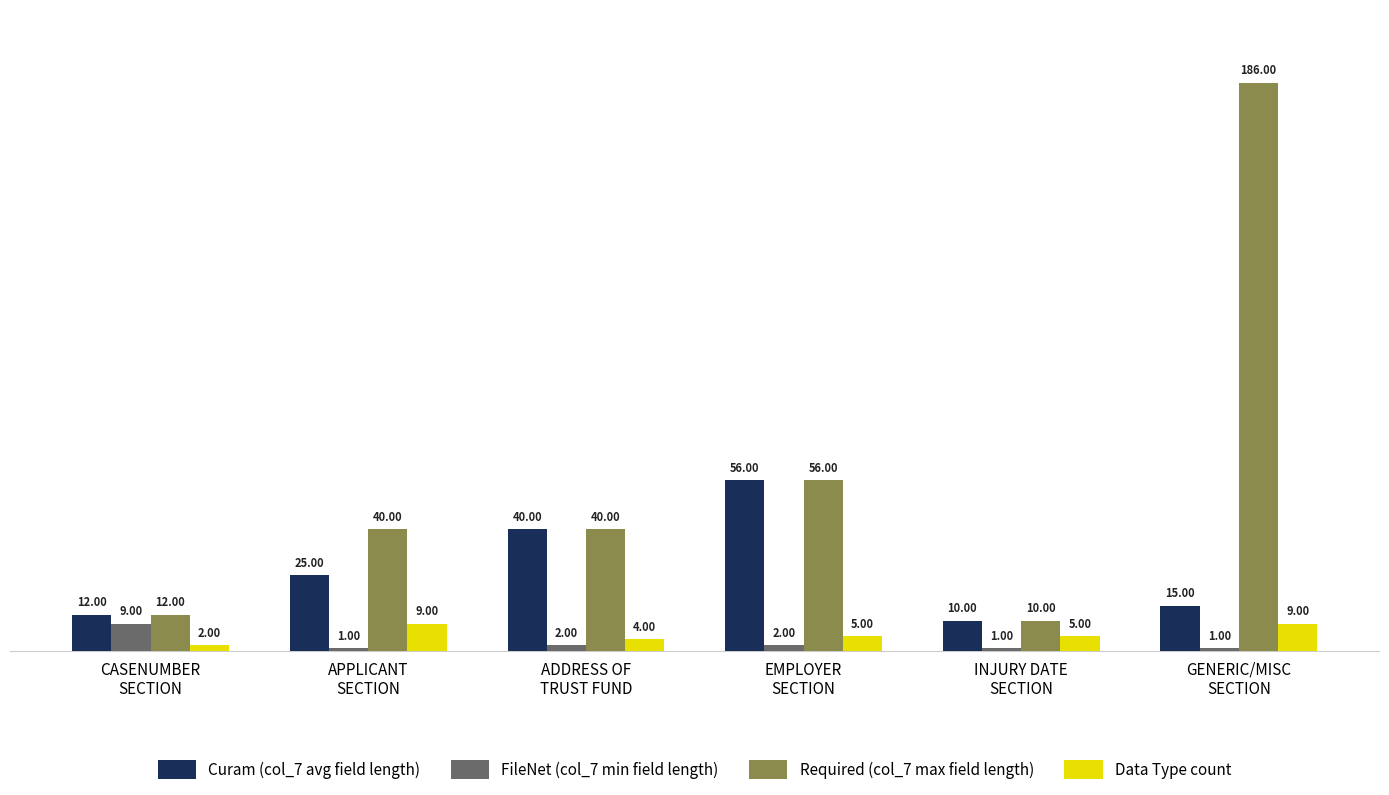

What is the sum of all Data Type count values?

34